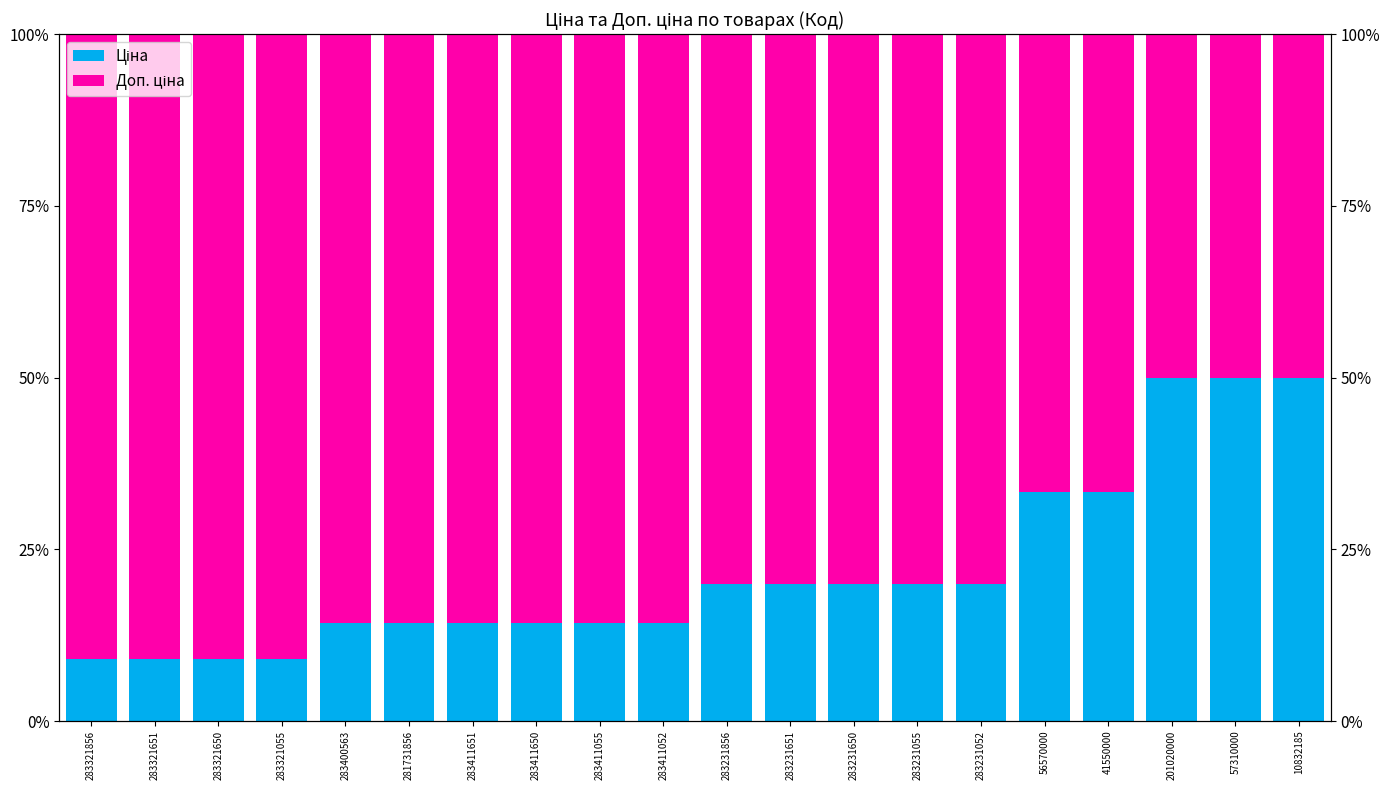

What position from the right is 283321055?

17